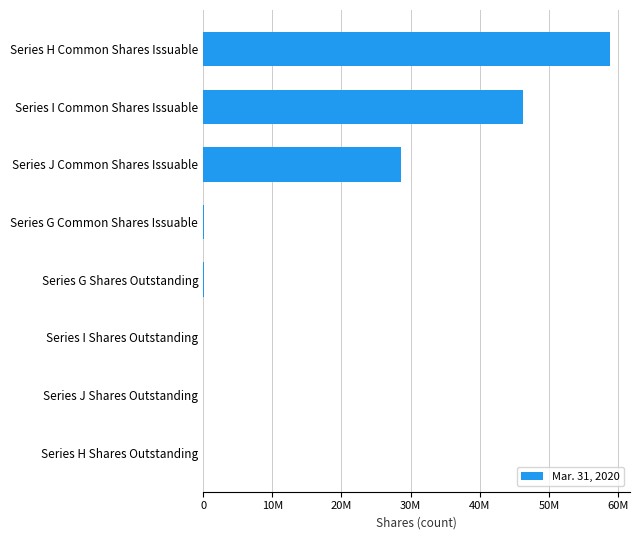

What is the greatest value displayed?

58787879